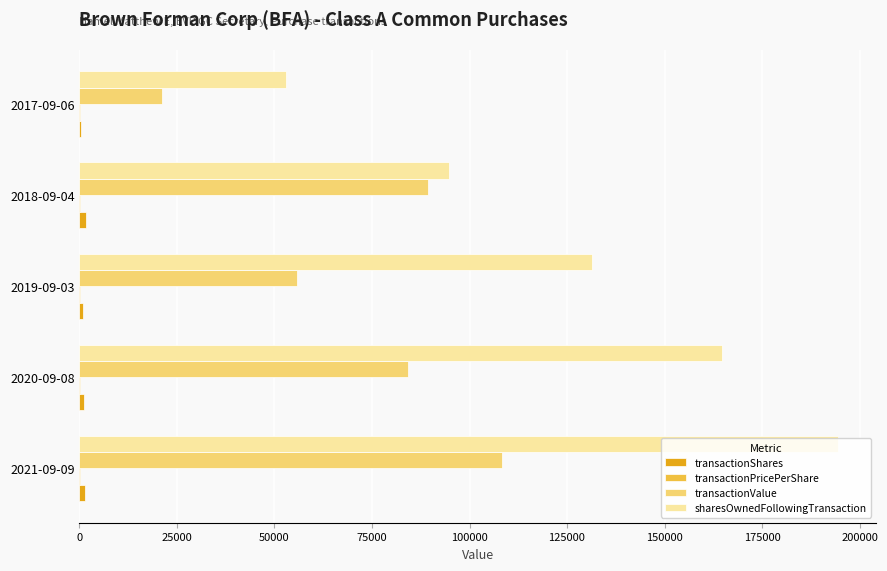

The value of transactionValue at 2019-09-03 is 85792.0. True or false?

False